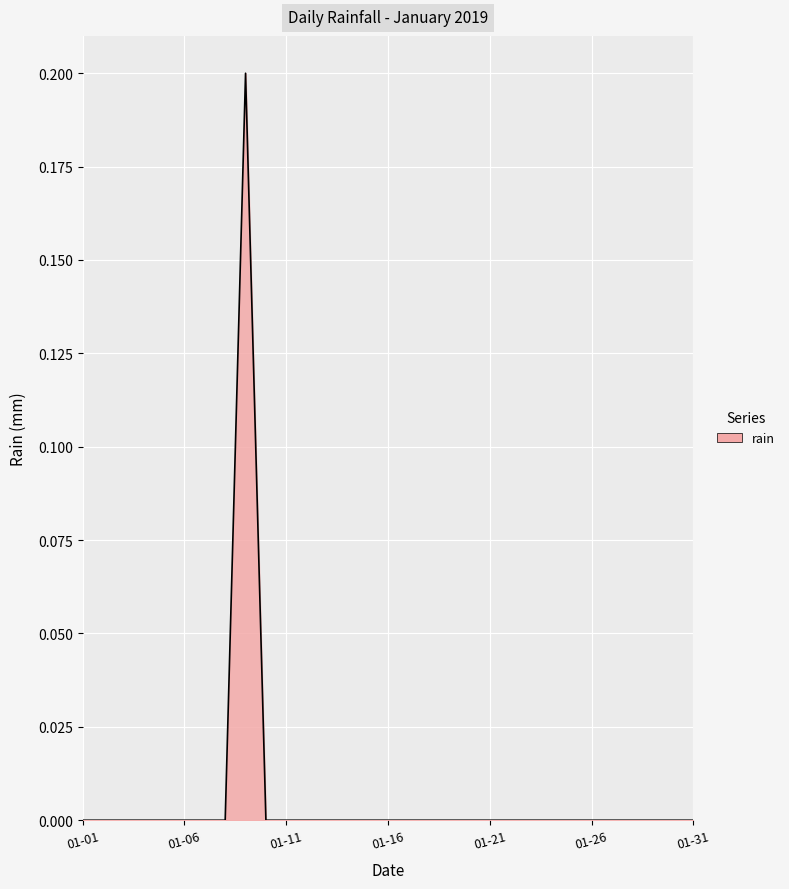

True or false: the data shows 0.0 at 01-06.

True